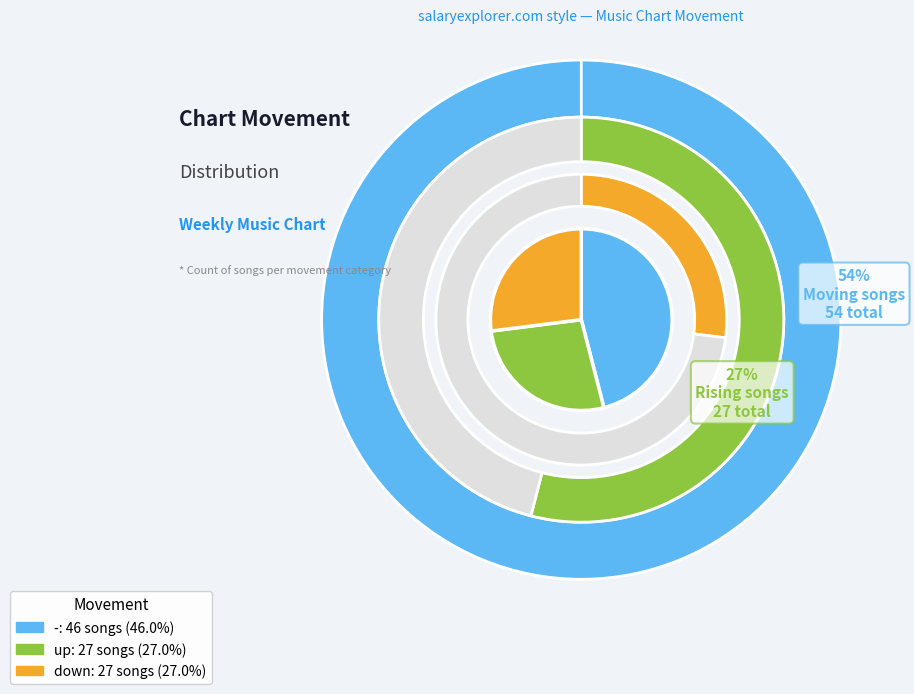

True or false: up accounts for 33% of the total.

False